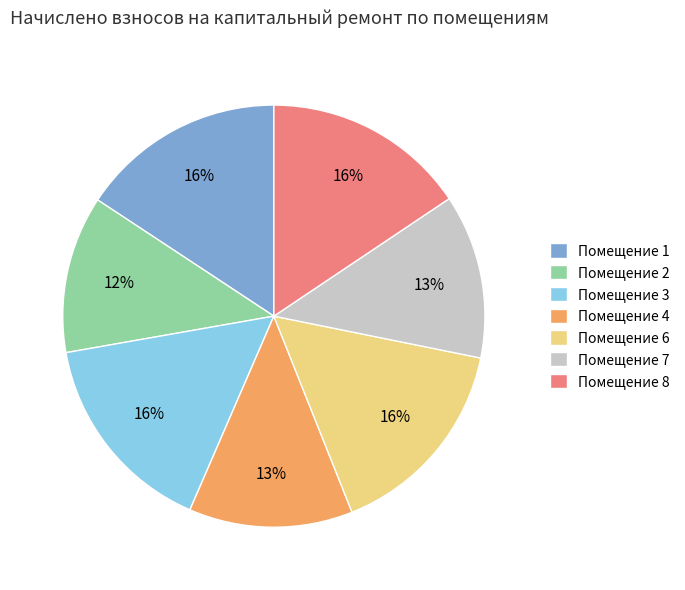

Approximately how many times larger is the value at Помещение 6 compared to Помещение 2?

1.3